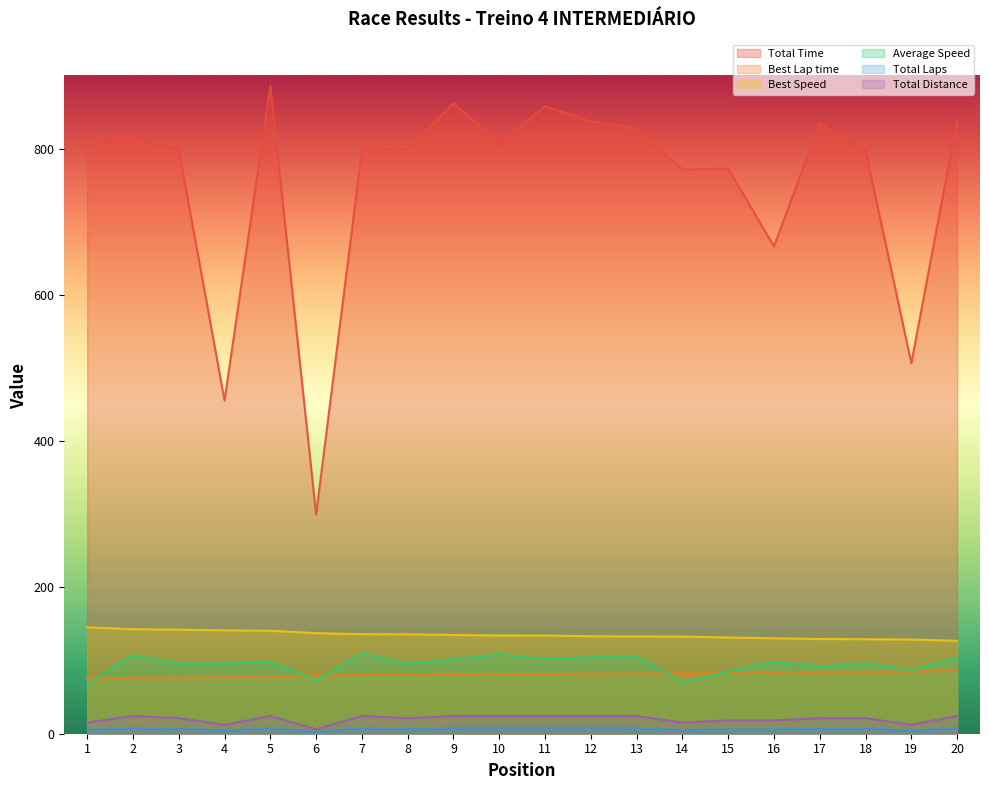

Reading left to right, extract all data points from this chart.

Total Time: 811.3	814.5	798.8	455.7	886.1	299.8	797.5	799.6	862.1	807.3	858.2	837.3	827.7	771.5	772.6	666.3	834.7	797.6	506.7	838.4
Best Lap time: 75.1	76.5	76.9	77.4	77.7	79.6	80.4	80.5	81.0	81.4	81.5	82.1	82.3	82.4	83.2	83.8	84.5	84.6	84.9	86.1
Best Speed: 145.6	142.9	142.4	141.3	140.9	137.5	136.1	136.0	135.0	134.4	134.3	133.3	133.0	132.8	131.6	130.5	129.5	129.3	128.8	127.0
Average Speed: 67.4	107.5	95.9	96.0	98.8	73.0	109.8	95.8	101.5	108.4	102.0	104.5	105.7	70.9	85.0	98.5	91.7	96.0	86.4	104.4
Total Laps: 15.2	24.3	21.3	12.2	24.3	6.1	24.3	21.3	24.3	24.3	24.3	24.3	24.3	15.2	18.2	18.2	21.3	21.3	12.2	24.3
Total Distance: 5.0	8.0	7.0	4.0	8.0	2.0	8.0	7.0	8.0	8.0	8.0	8.0	8.0	5.0	6.0	6.0	7.0	7.0	4.0	8.0